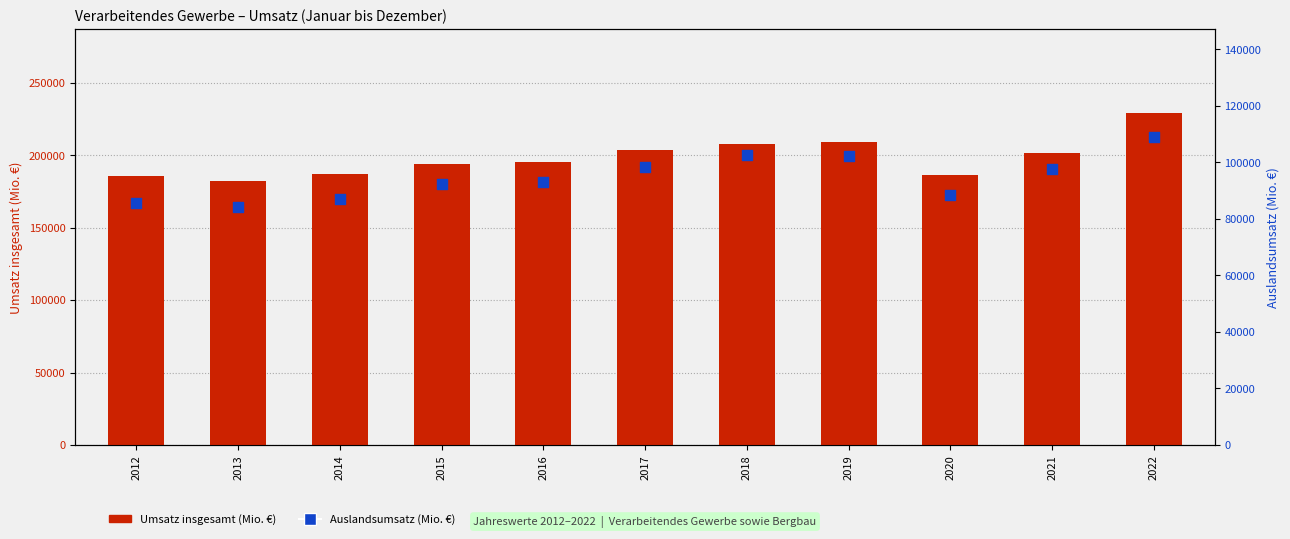

What is the total value across all series at 2012?

271041